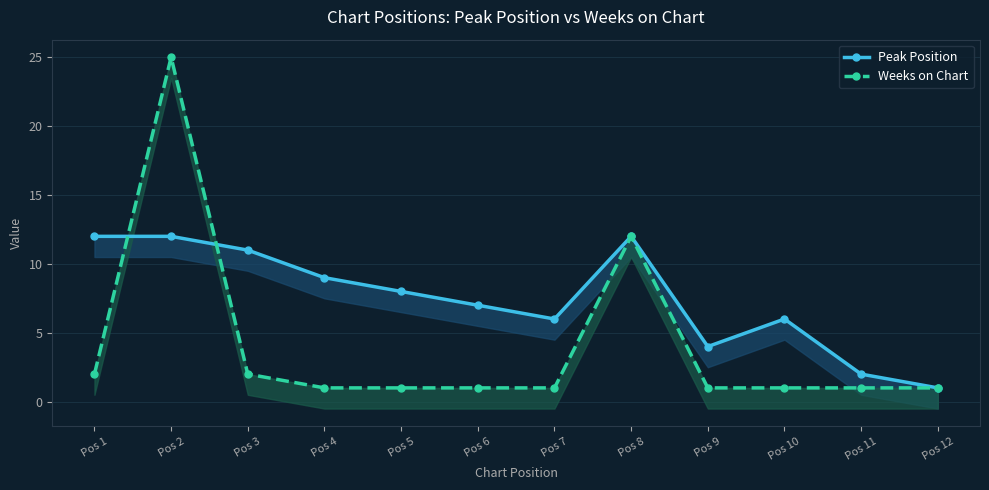

True or false: Peak Position has a value of 19 at Pos 2.

False